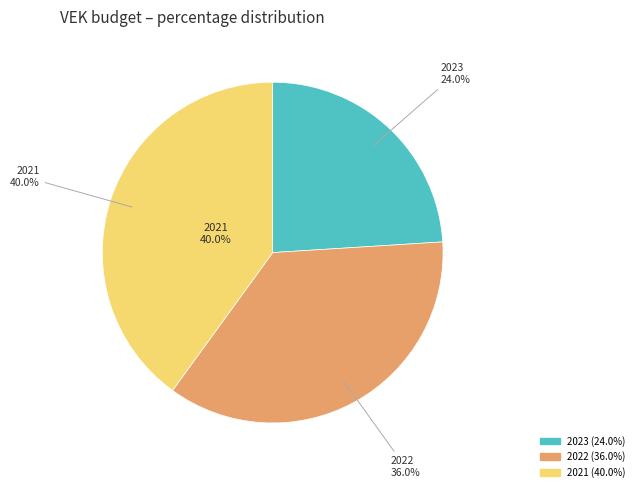

Does 2022 1ste aanpassing – ontwerp represent more than half of the total?

No